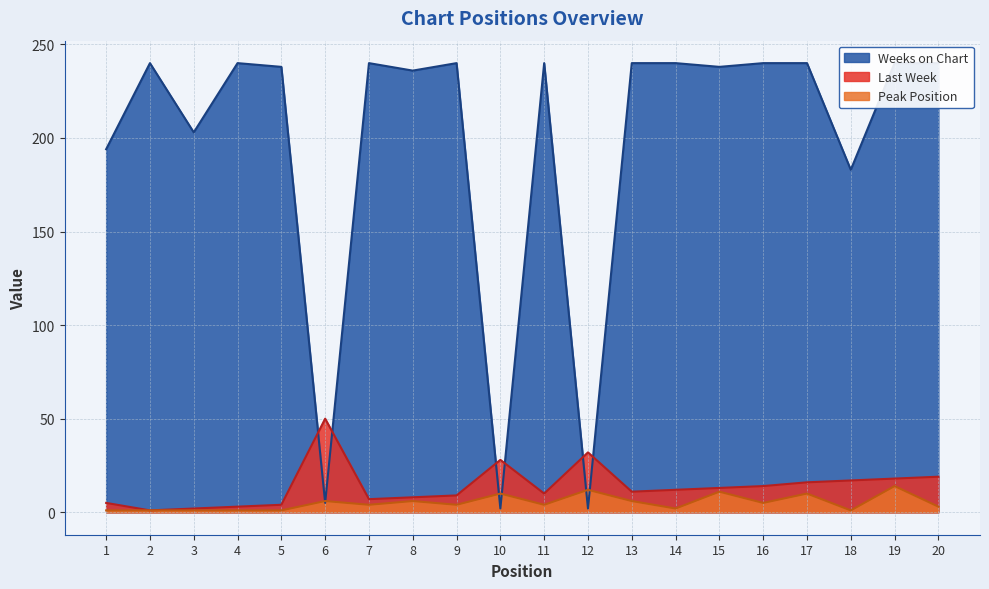

Where is the first local maximum for Weeks on Chart?

2